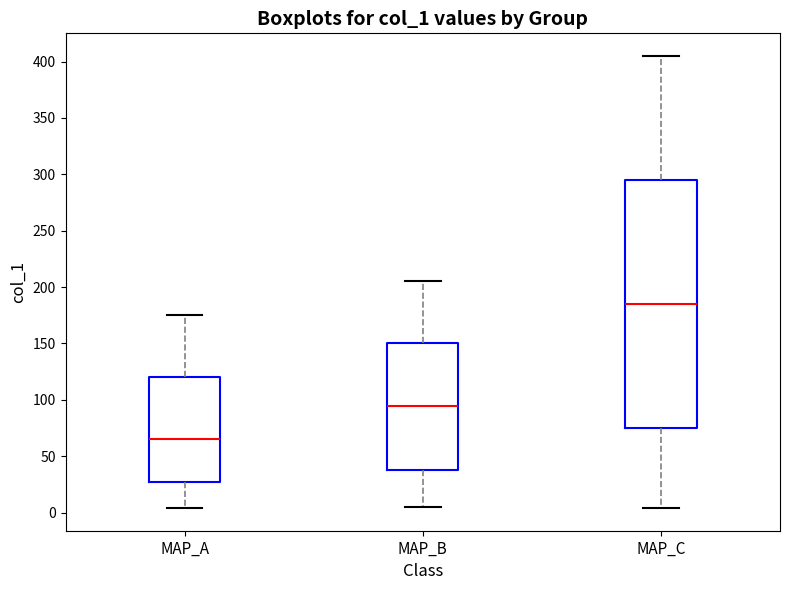

Where does the lower whisker of the box for MAP_C end on the y-axis? The values are not printed on the chart, so give them approximately, as read against the axis.

5